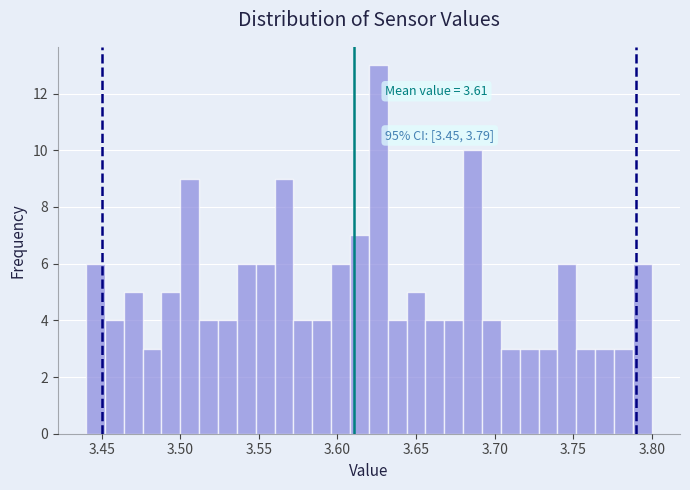

Around what value on the x-axis is the tallest bar? Give the approximate position of its centre, as read against the axis.

3.625